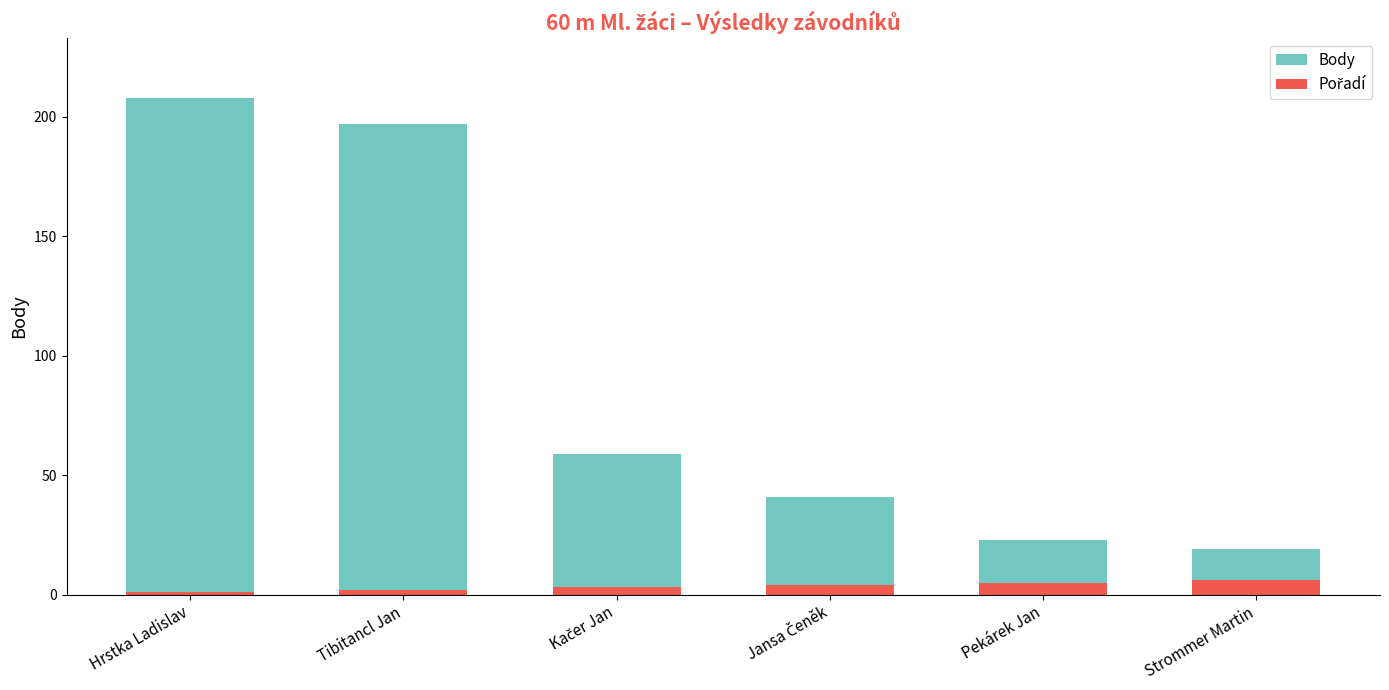

Rank the series by their average value, from lowest to highest.

Pořadí, Body